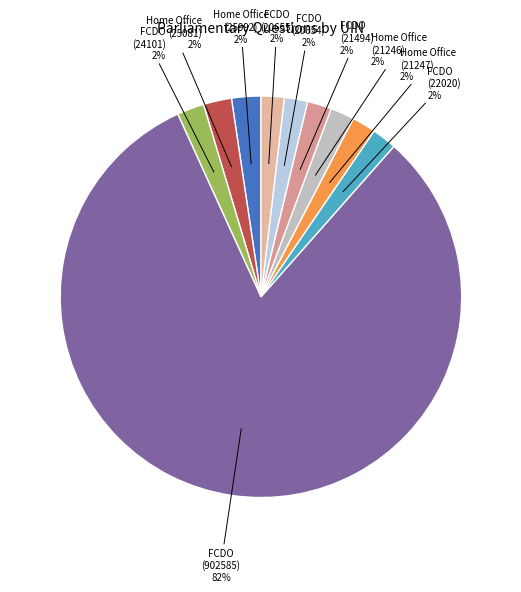

Is the sum of FCDO (21494) and FCDO (22020) greater than half?

No